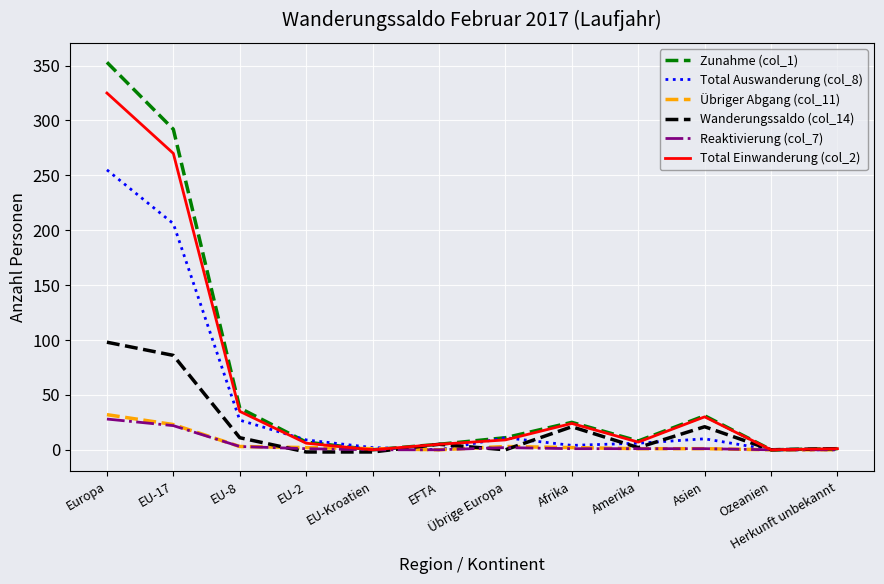

What position from the left is EU-17?

2